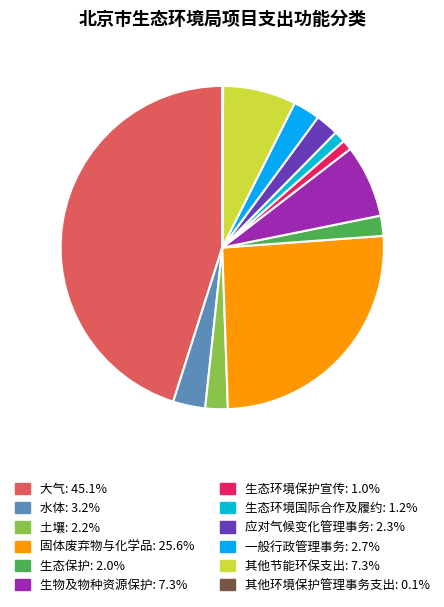

Which category has the biggest portion of the pie?

大气